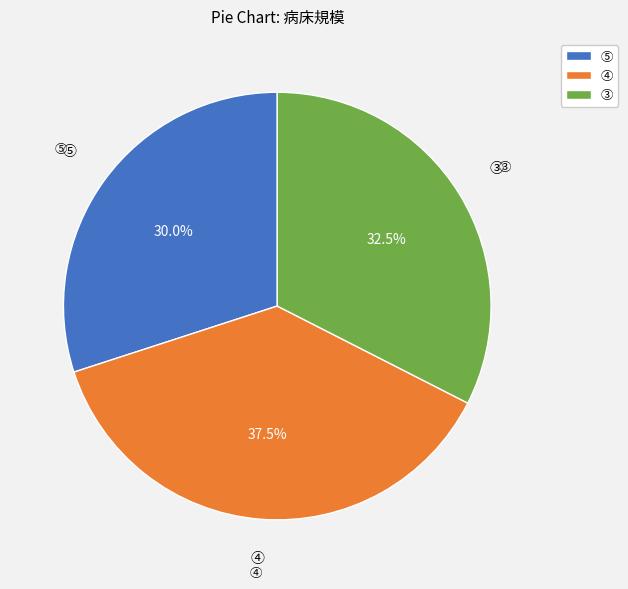

True or false: ③ accounts for 53% of the total.

False